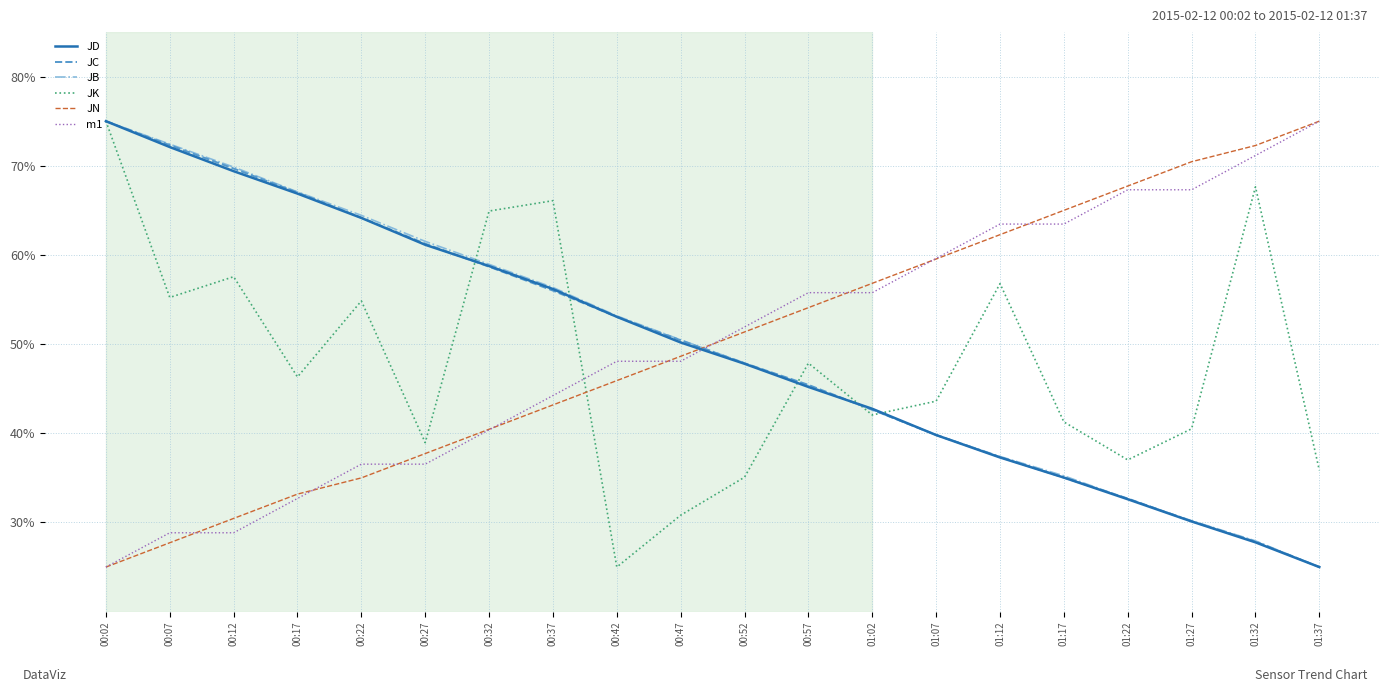

After their last crossing, which series has the higher values: JB or m1?

m1